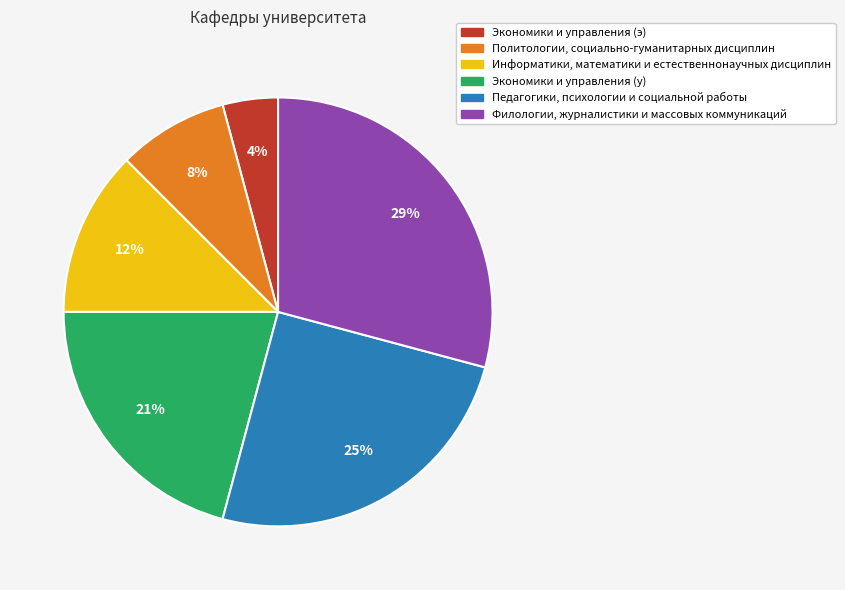

Is there a majority slice in this chart?

No